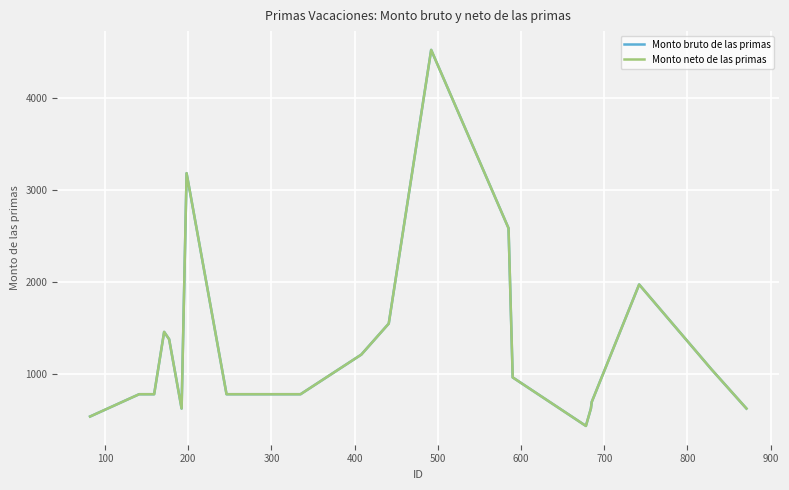

Which series has the largest total across all categories?

Monto bruto de las primas